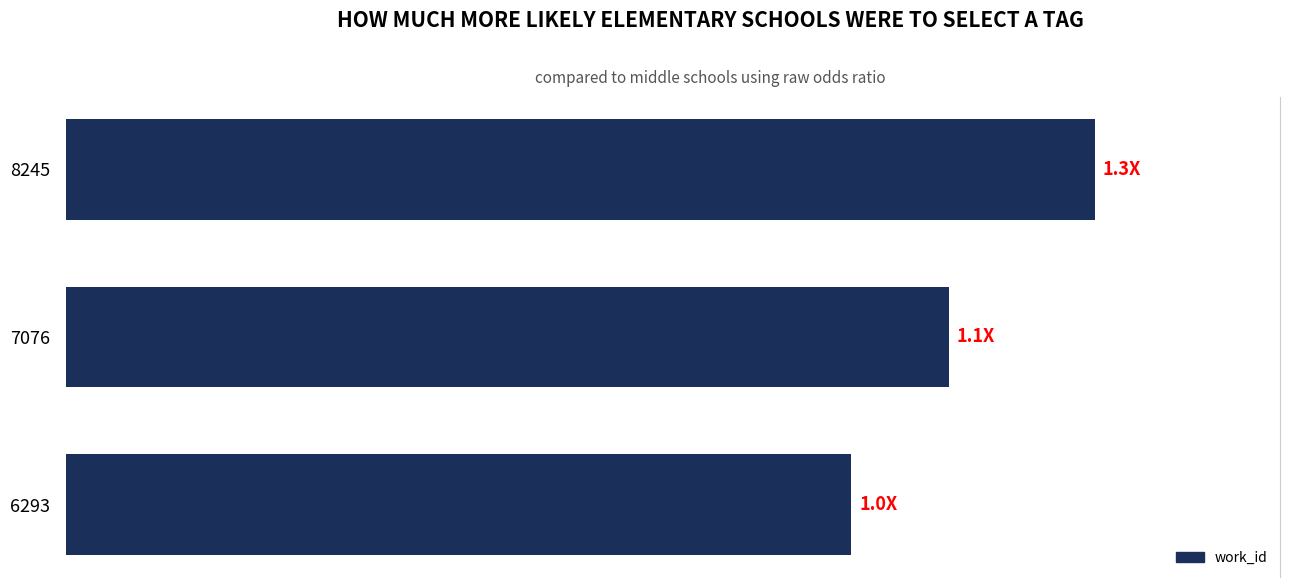

Does the chart contain any negative values?

No